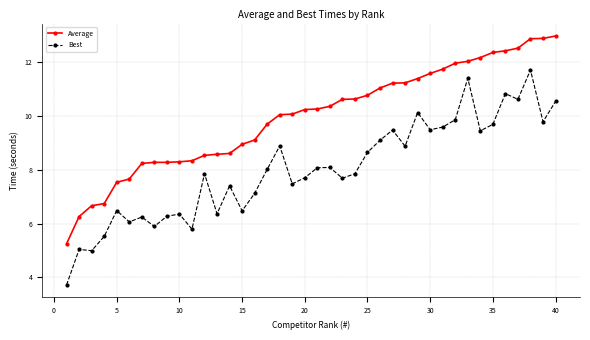

What is the average value of the Best series?

8.0